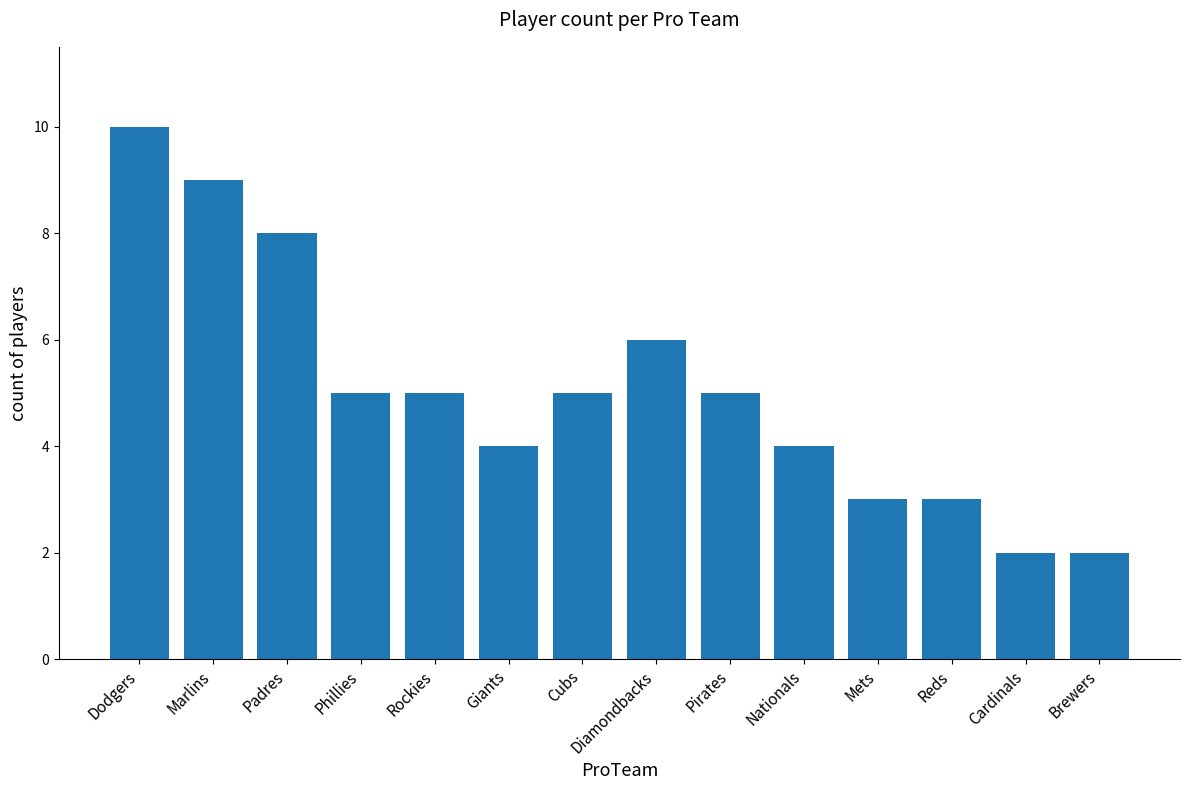

What value does the data have at Cardinals?

2